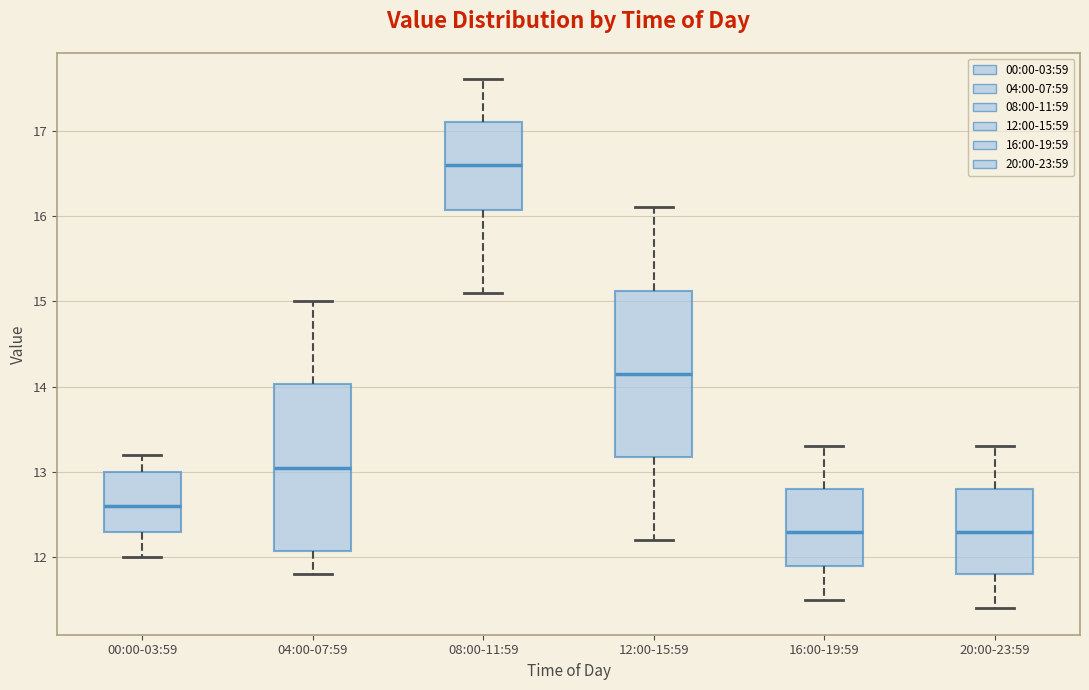

Reading left to right, read every box against the y-axis: the position of its median line, the range the box covers, and the ends of its whiskers. The values are not printed on the chart, so give them approximately, as read against the axis.

00:00-03:59: median 12.6, box 12.3 to 13.0, whiskers 12.0 to 13.2
04:00-07:59: median 13.1, box 12.1 to 14.0, whiskers 11.8 to 15.0
08:00-11:59: median 16.6, box 16.1 to 17.1, whiskers 15.1 to 17.6
12:00-15:59: median 14.2, box 13.2 to 15.1, whiskers 12.2 to 16.1
16:00-19:59: median 12.3, box 11.9 to 12.8, whiskers 11.5 to 13.3
20:00-23:59: median 12.3, box 11.8 to 12.8, whiskers 11.4 to 13.3